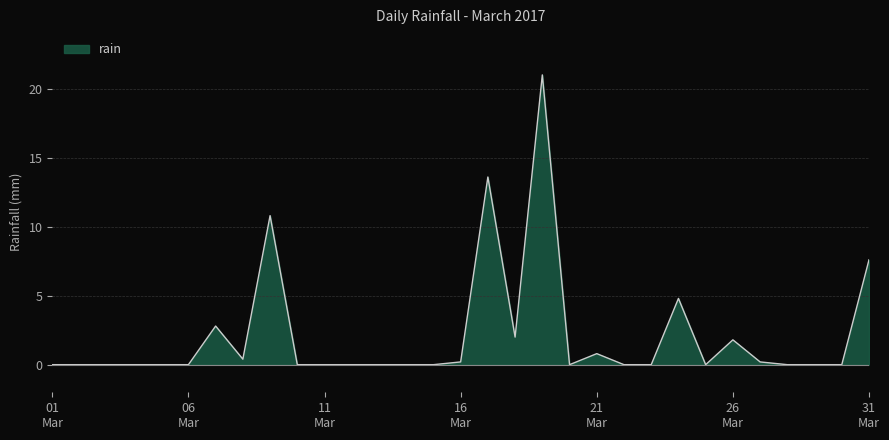

What is the maximum value shown in the chart?

21.0